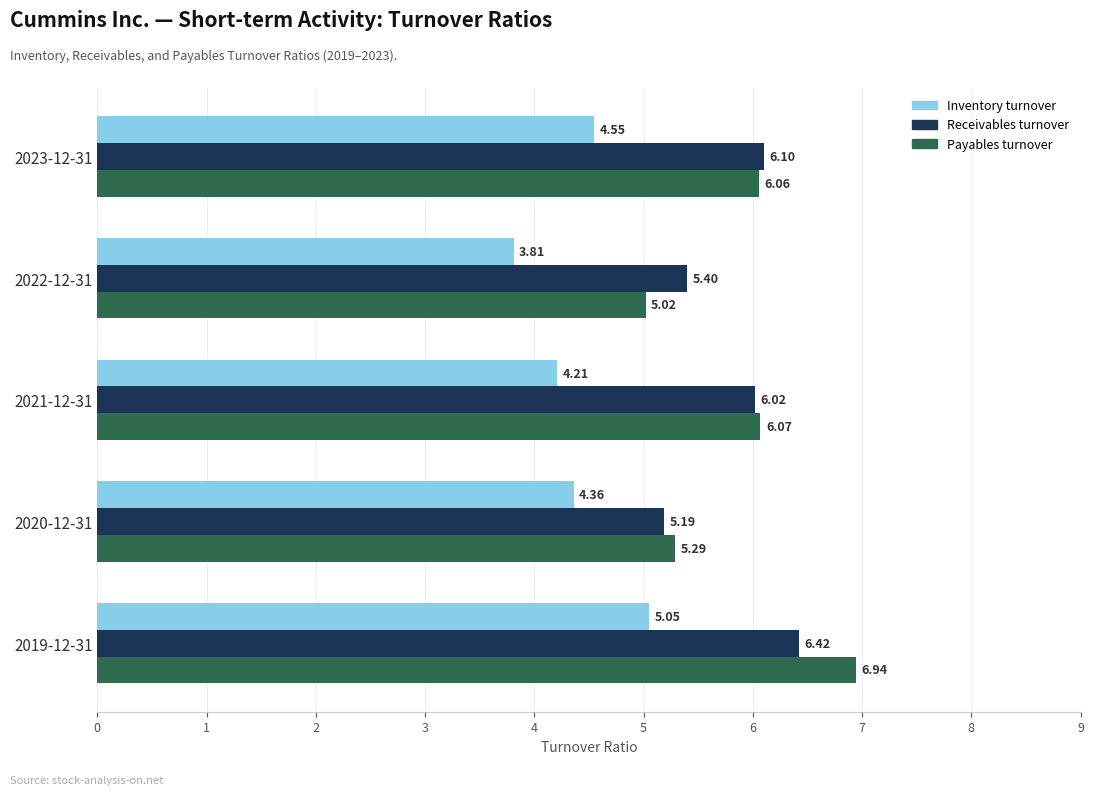

List the labels in order of Receivables turnover value, largest first.

2019-12-31, 2023-12-31, 2021-12-31, 2022-12-31, 2020-12-31